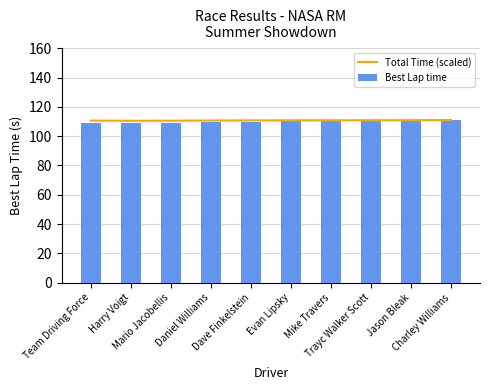

What position from the left is Harry Voigt?

2